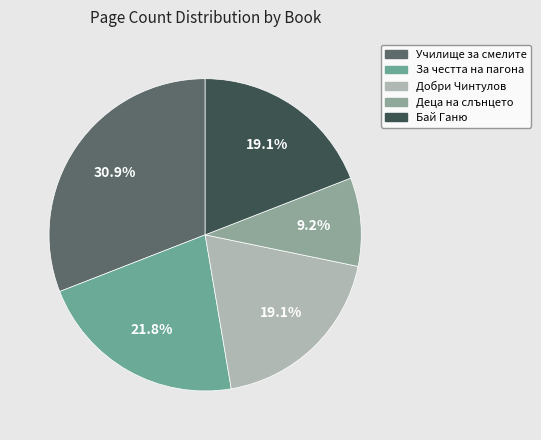

Which category has the smallest portion of the pie?

Деца на слънцето